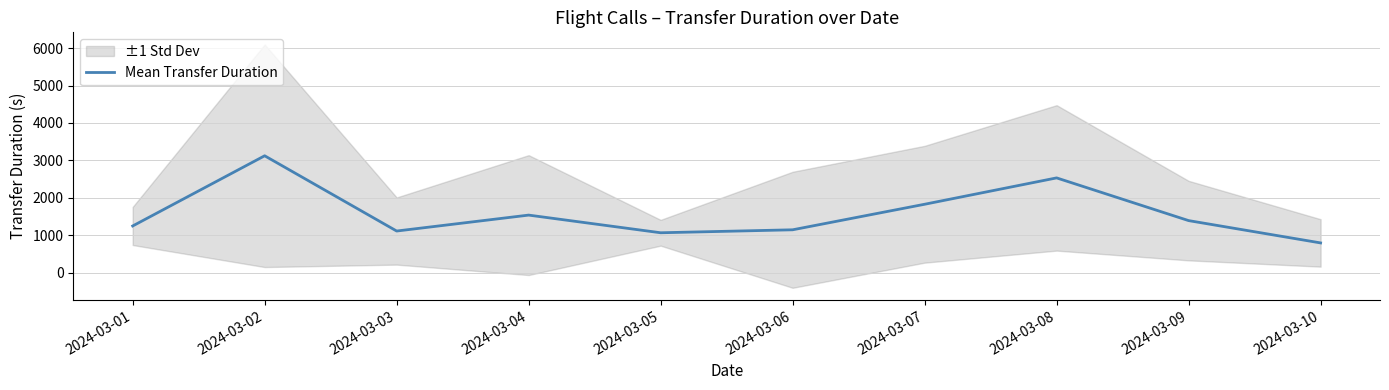

Reading right to left, what are all the values shown in this chart?

2024-03-10=797.5	2024-03-09=1393.5	2024-03-08=2534.0	2024-03-07=1830.0	2024-03-06=1148.0	2024-03-05=1068.8	2024-03-04=1540.4	2024-03-03=1115.0	2024-03-02=3124.7	2024-03-01=1250.0